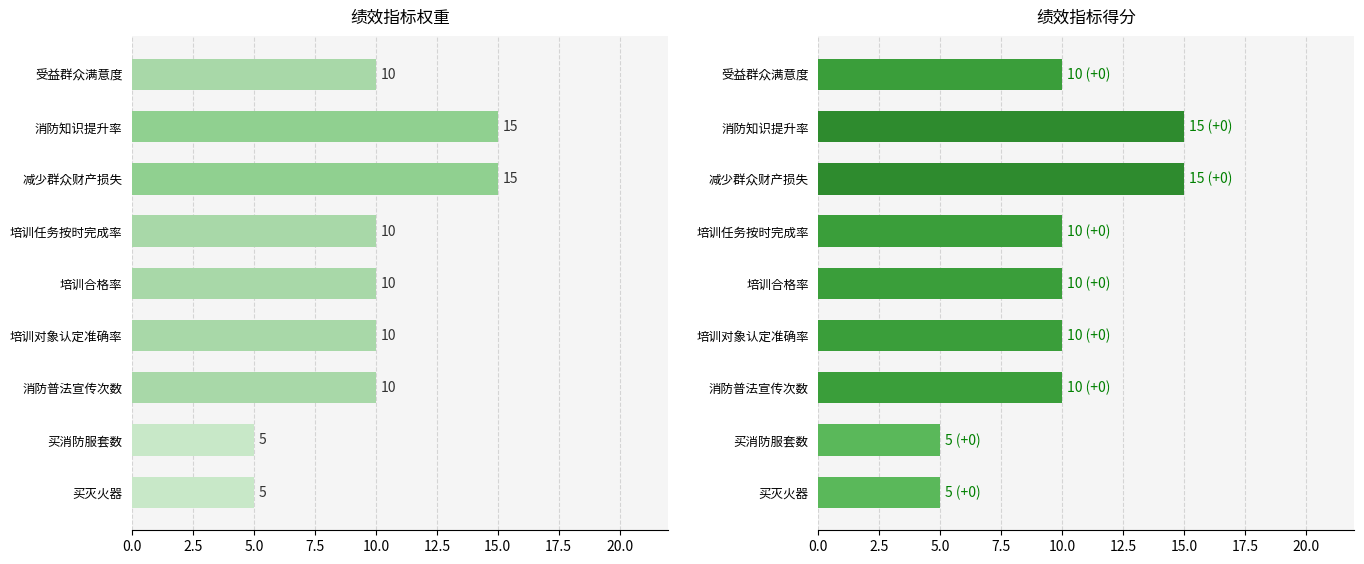

How many bars are there in total?

18